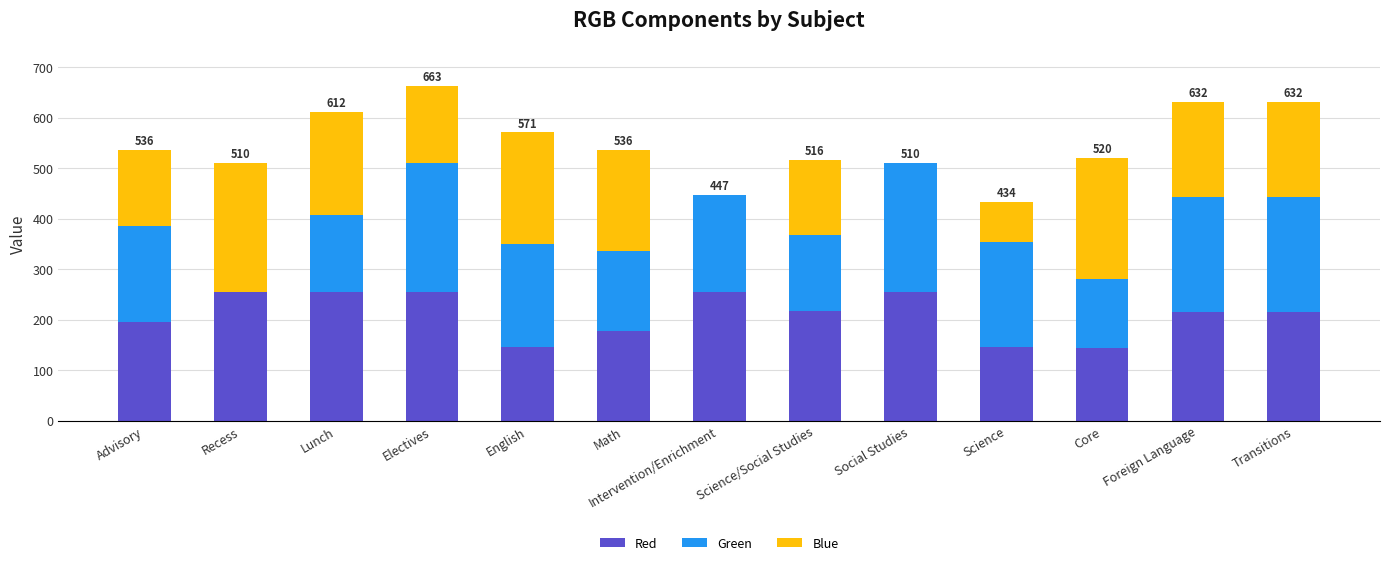

The Red series shows 459 at Social Studies. True or false?

False